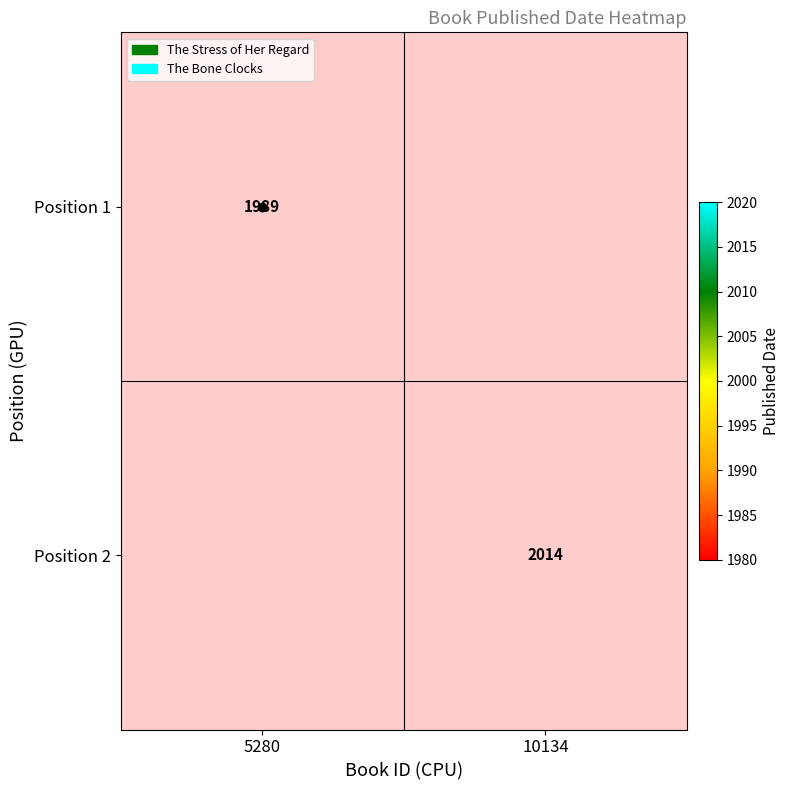

The value of Position 2 at 10134 is 2014. True or false?

True